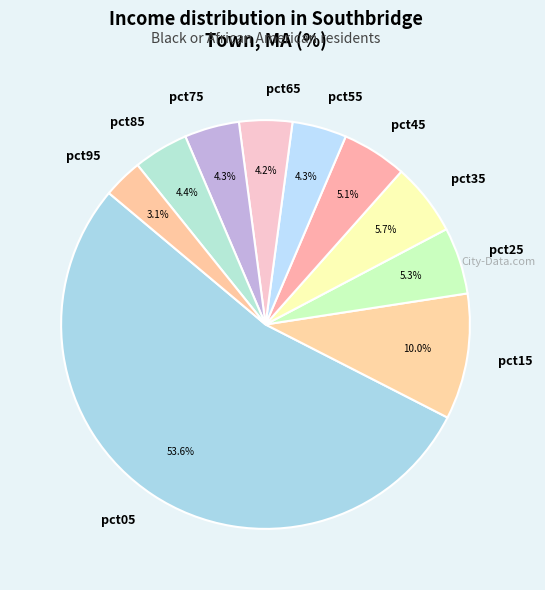

What is the largest slice in the pie chart?

pct05